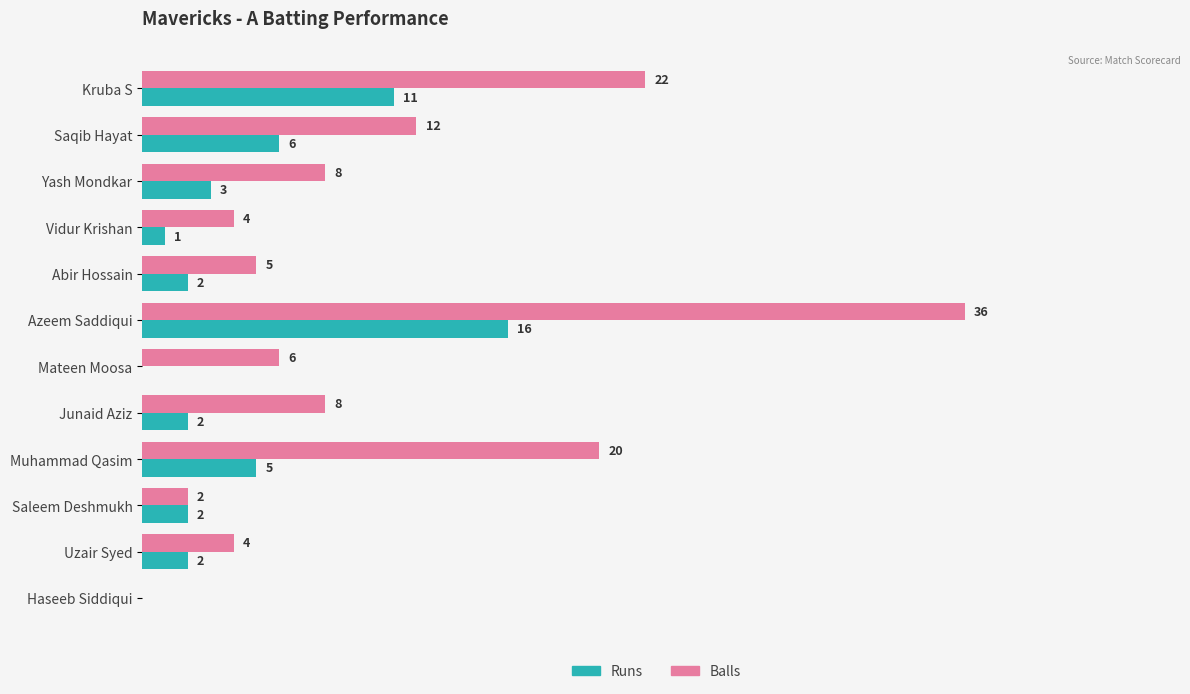

Where is Runs nearest to the value 8?

Saqib Hayat